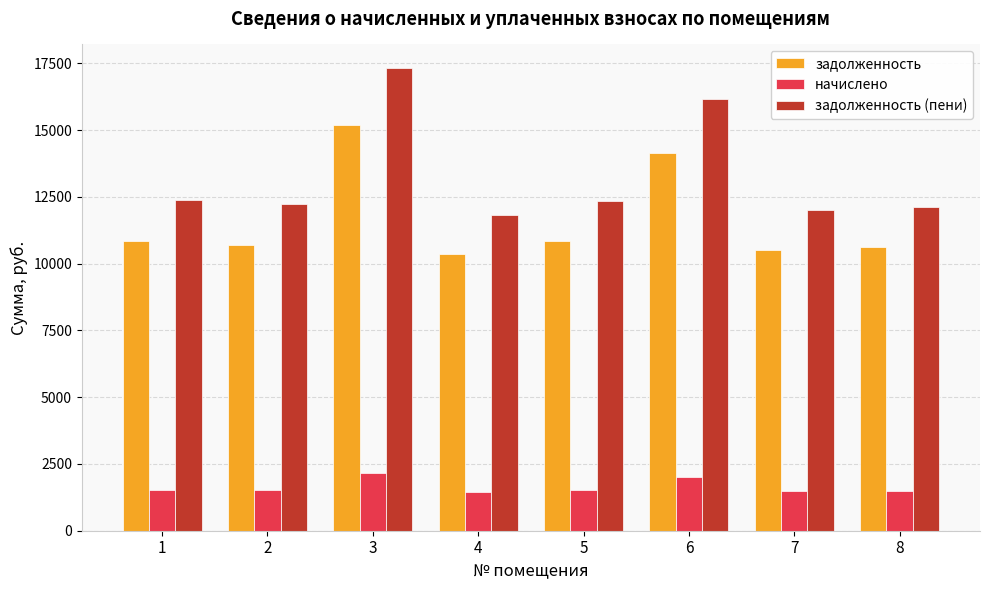

What is the difference between the maximum and minimum values in the начислено series?

683.8